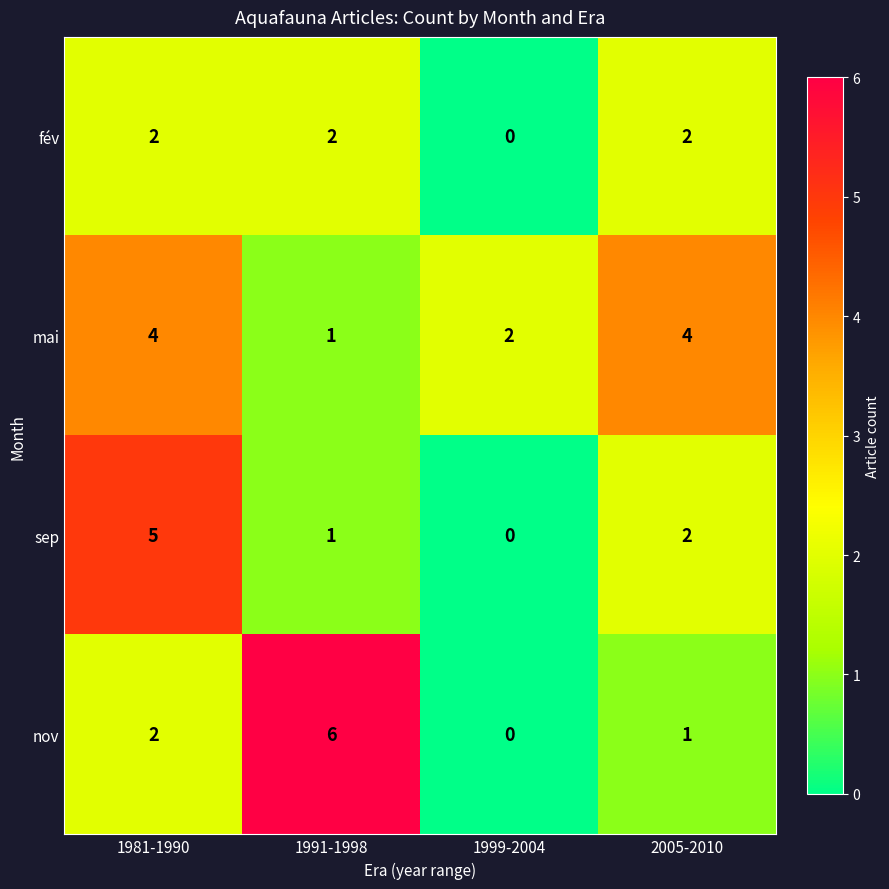

At which label does sep first exceed 2?

1981-1990